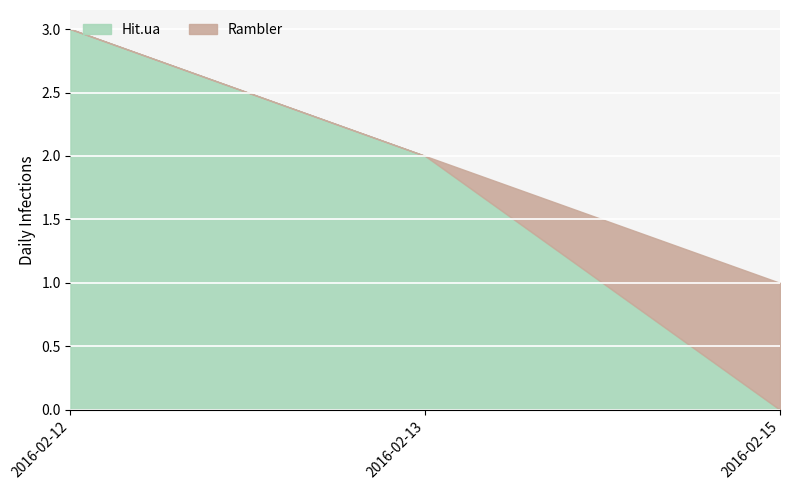

Is it true that Hit.ua equals 3 at 2016-02-12?

True